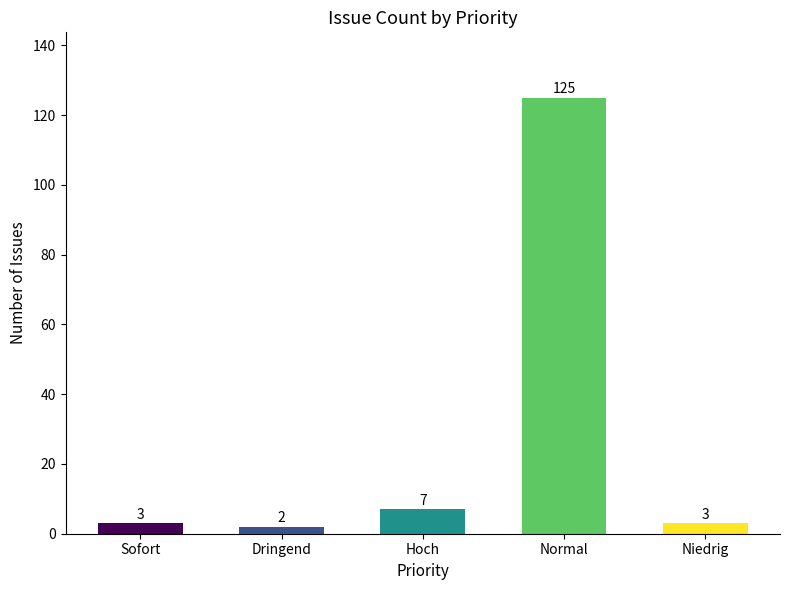

How many bars are there in total?

5